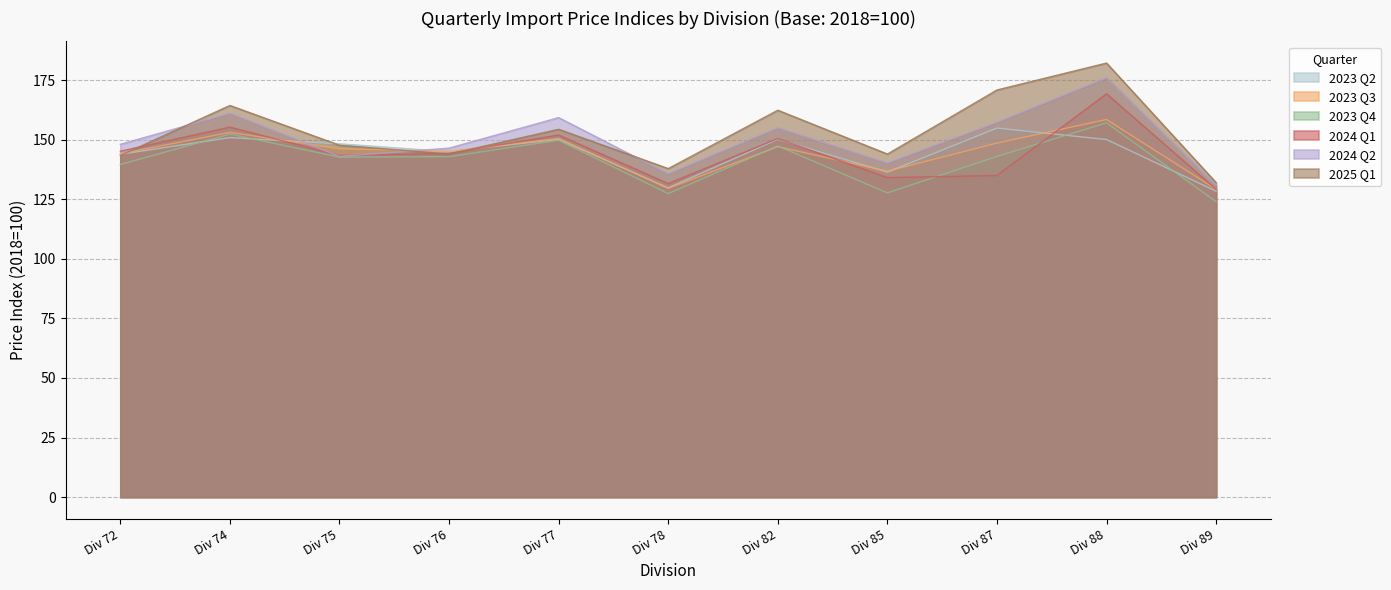

Where is the first local minimum for 2023 Q2?

Div 76